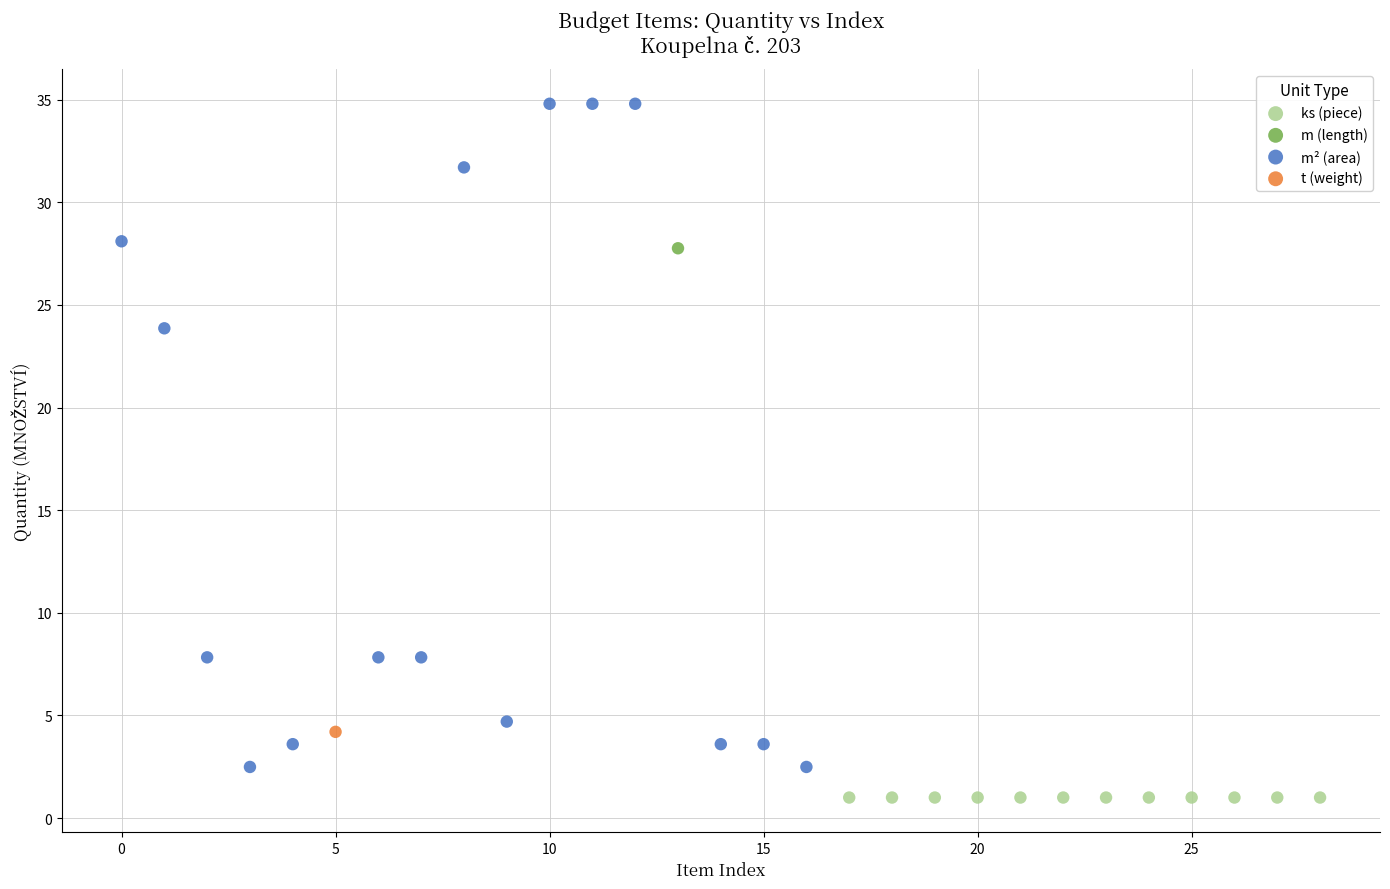

What are all the series names shown in the legend?

ks (piece), m (length), m² (area), t (weight)